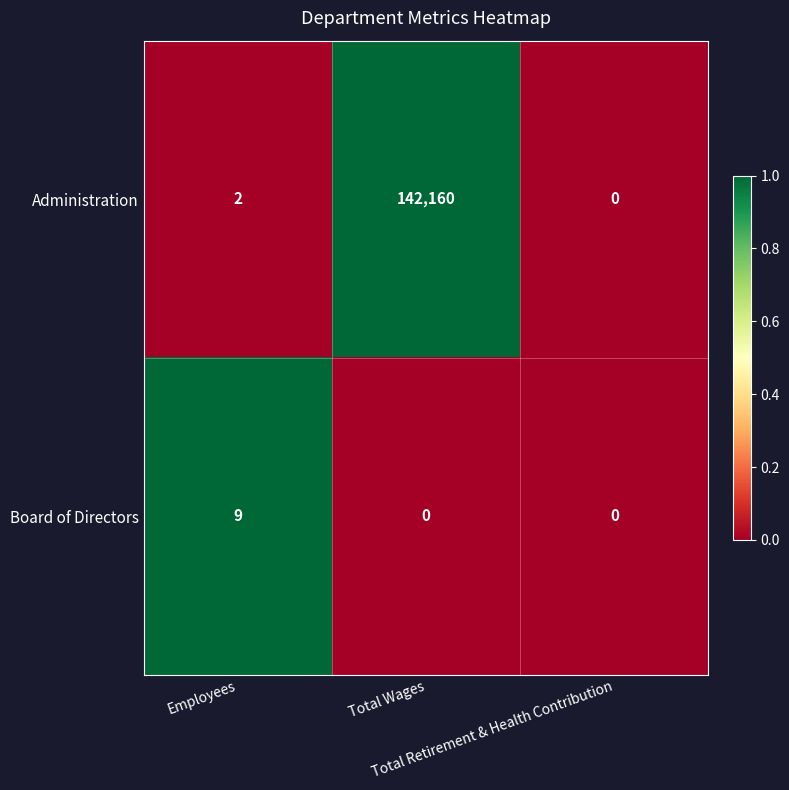

How many data points does each series have?

3